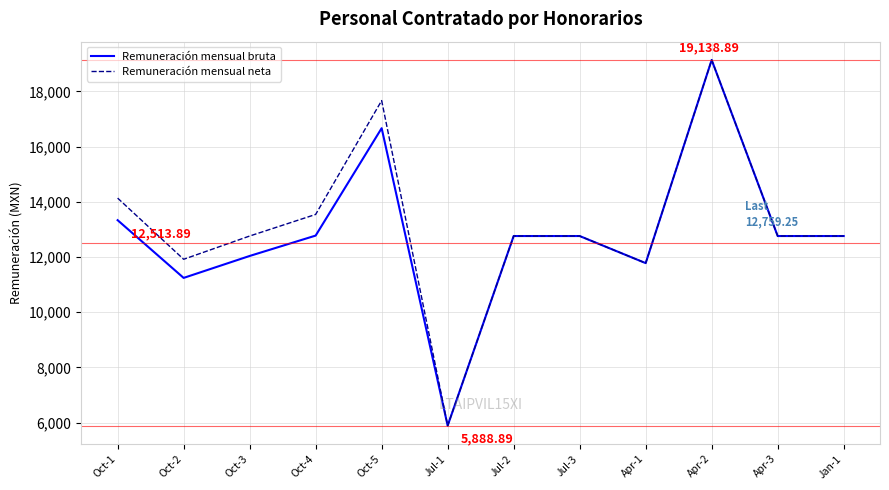

Rank the series at Oct-1 from highest to lowest value.

Remuneración mensual neta, Remuneración mensual bruta